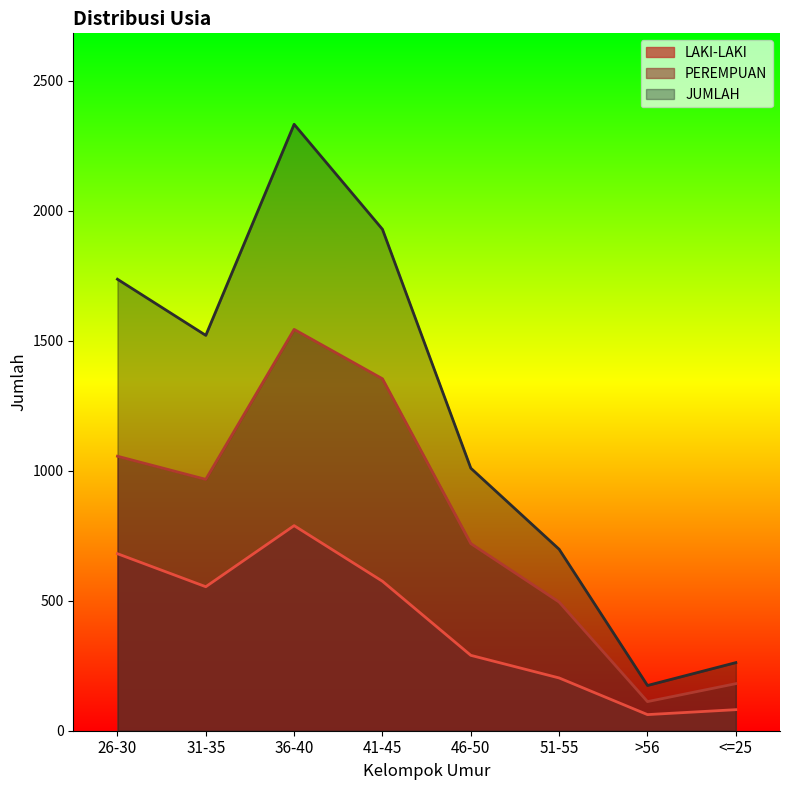

Where does the JUMLAH series first go above 1521?

26-30